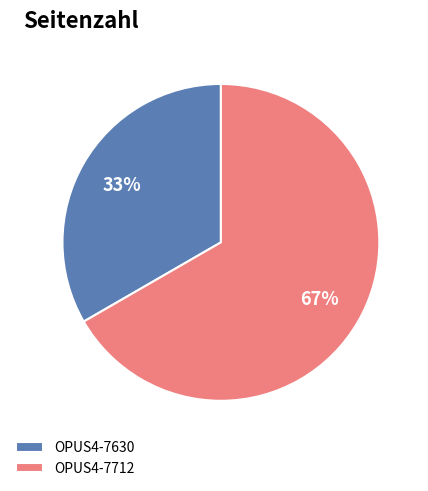

Which has a higher value, OPUS4-7630 or OPUS4-7712?

OPUS4-7712